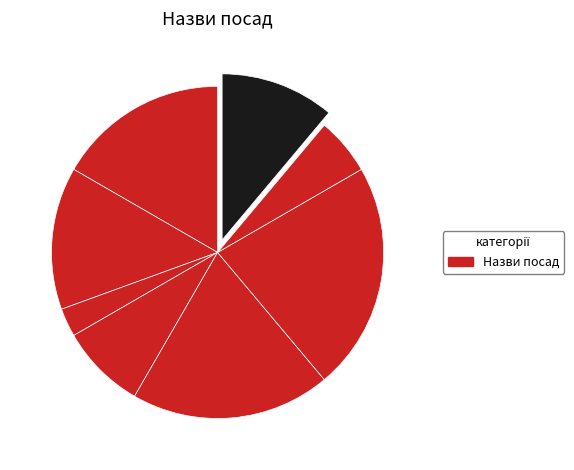

How many slices are in this pie chart?

8